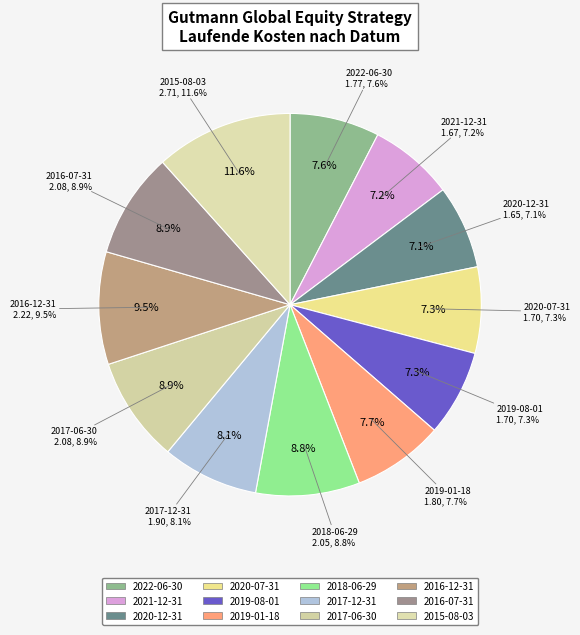

How many slices are in this pie chart?

12